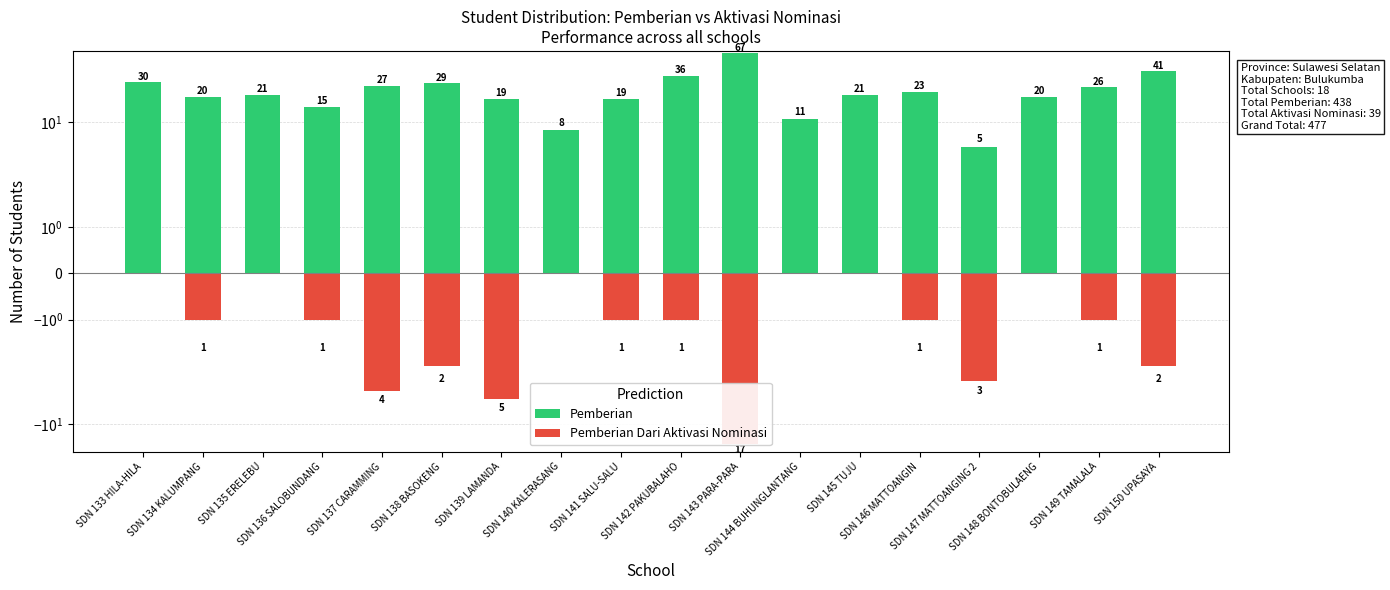

Reading left to right, what are all the values shown in this chart?

Pemberian: 30	20	21	15	27	29	19	8	19	36	67	11	21	23	5	20	26	41
Pemberian Dari Aktivasi Nominasi: 0	-1	0	-1	-4	-2	-5	0	-1	-1	-17	0	0	-1	-3	0	-1	-2